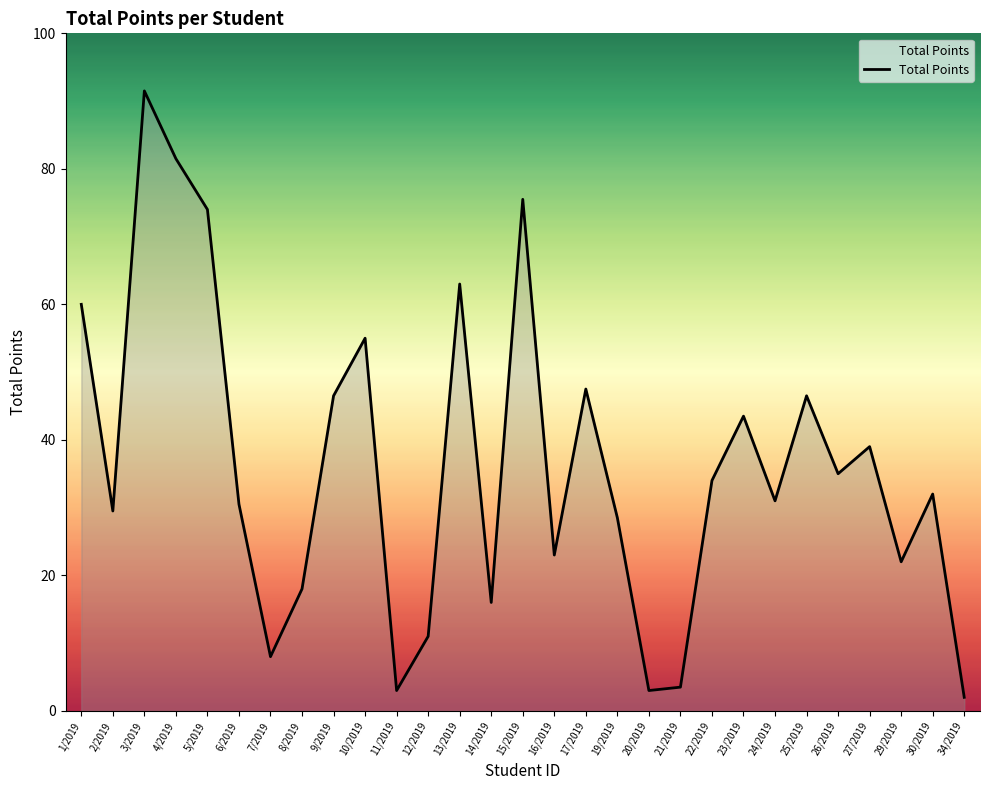

Reading left to right, what are all the values shown in this chart?

1/2019=60.0	2/2019=29.5	3/2019=91.5	4/2019=81.5	5/2019=74.0	6/2019=30.5	7/2019=8.0	8/2019=18.0	9/2019=46.5	10/2019=55.0	11/2019=3.0	12/2019=11.0	13/2019=63.0	14/2019=16.0	15/2019=75.5	16/2019=23.0	17/2019=47.5	19/2019=28.5	20/2019=3.0	21/2019=3.5	22/2019=34.0	23/2019=43.5	24/2019=31.0	25/2019=46.5	26/2019=35.0	27/2019=39.0	29/2019=22.0	30/2019=32.0	34/2019=2.0